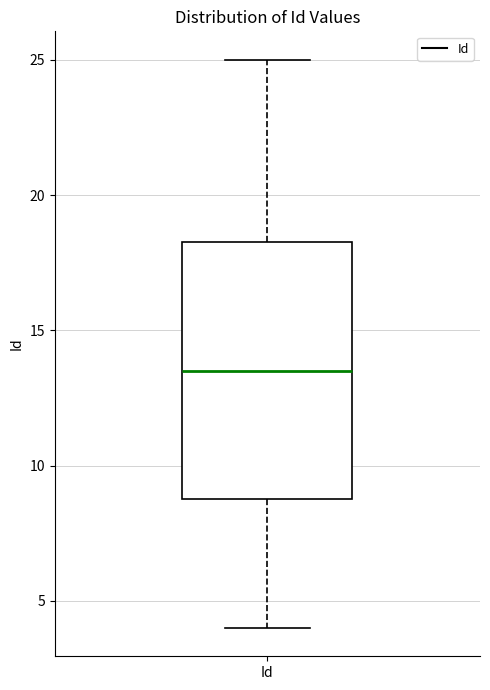

Where does the lower whisker of the box for Id end on the y-axis? The values are not printed on the chart, so give them approximately, as read against the axis.

4.0